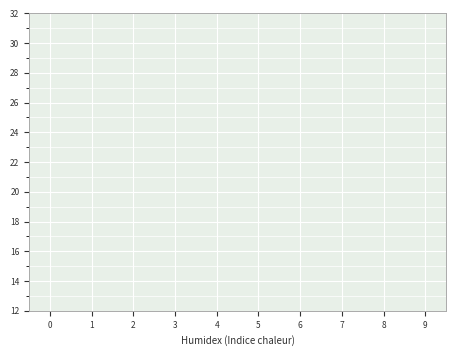

True or false: col_6 has a value of 4 at 9.

False